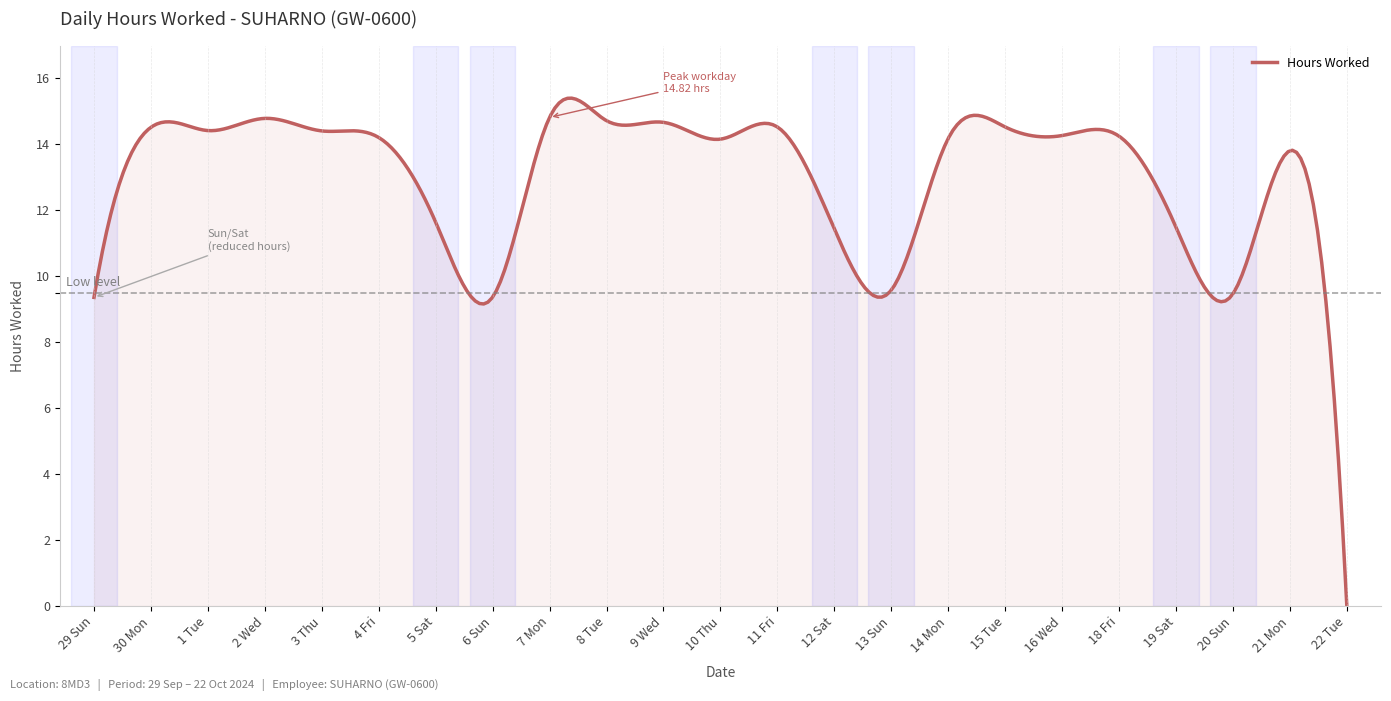

What is the maximum value shown in the chart?

15.4